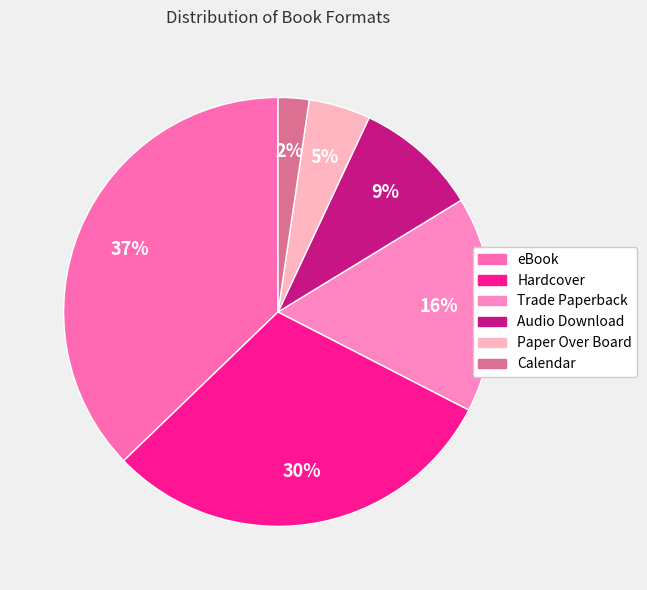

How many slices are in this pie chart?

6